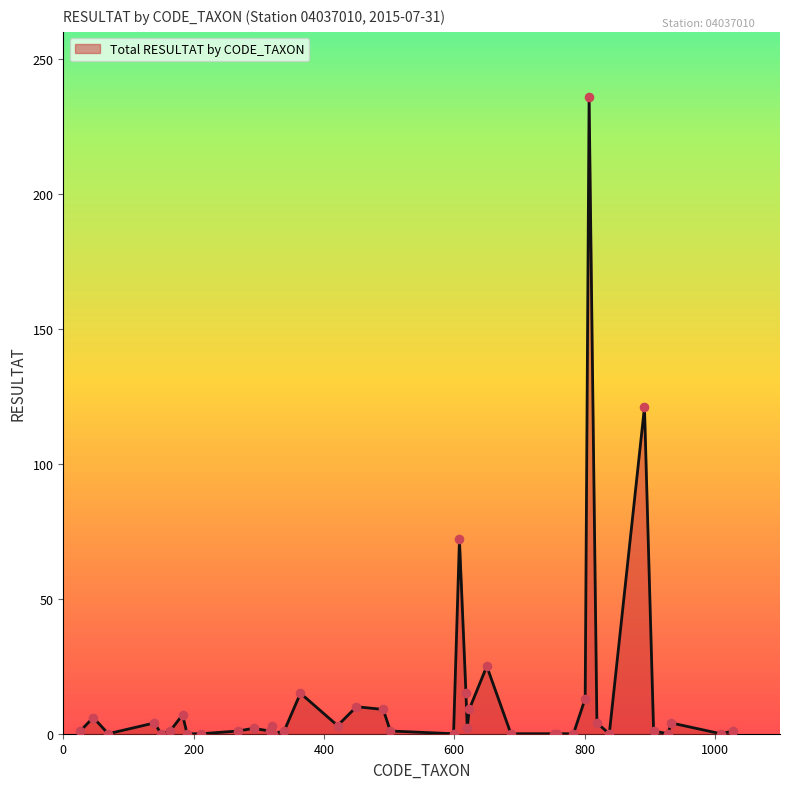

What is the greatest value displayed?

236